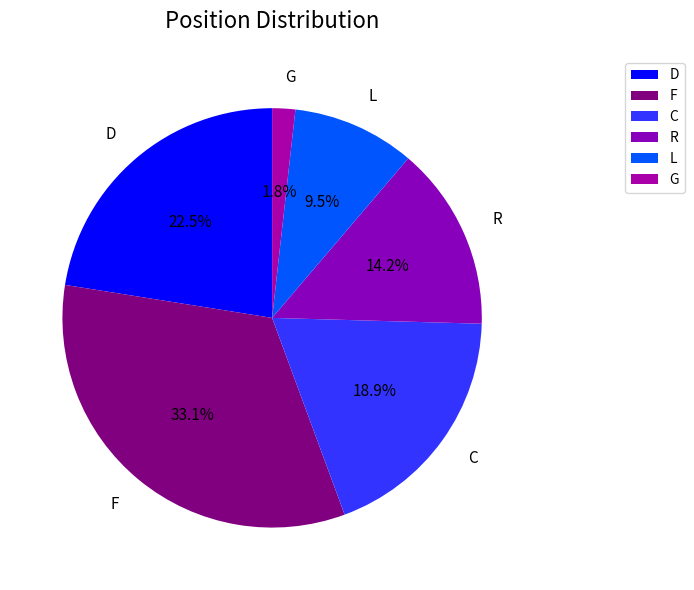

What is the smallest slice in the pie chart?

G